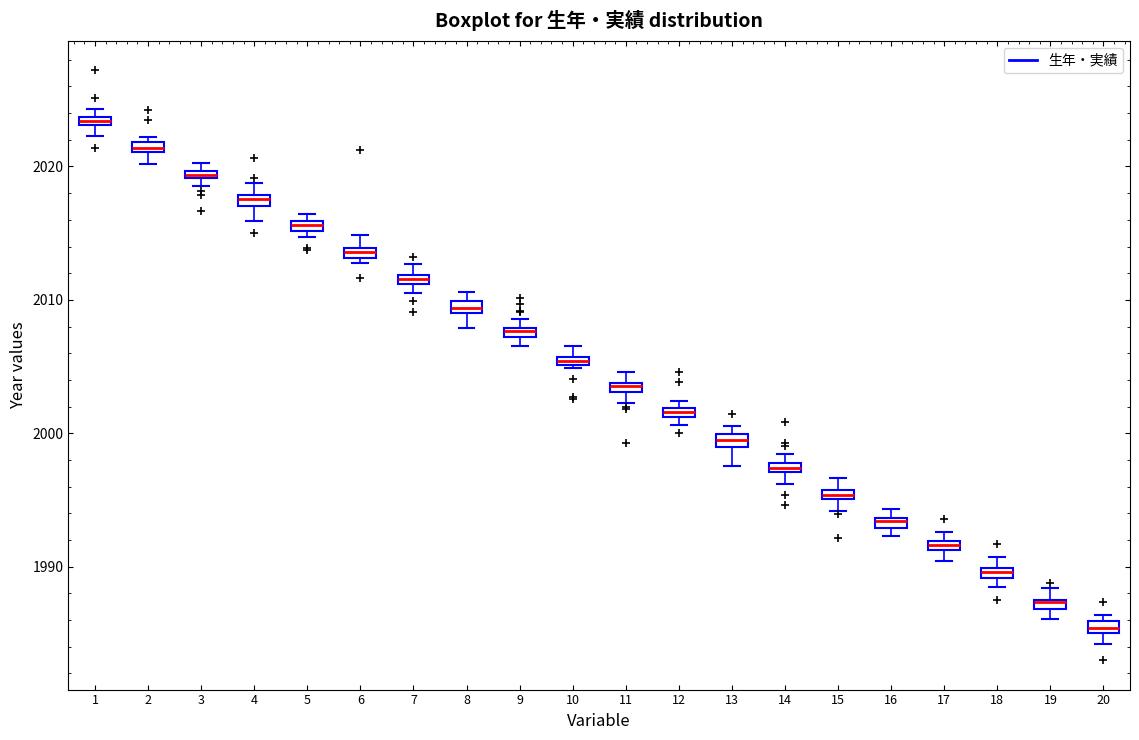

Where is the lower edge of the box at x = 1 on the y-axis? The values are not printed on the chart, so give them approximately, as read against the axis.

2023